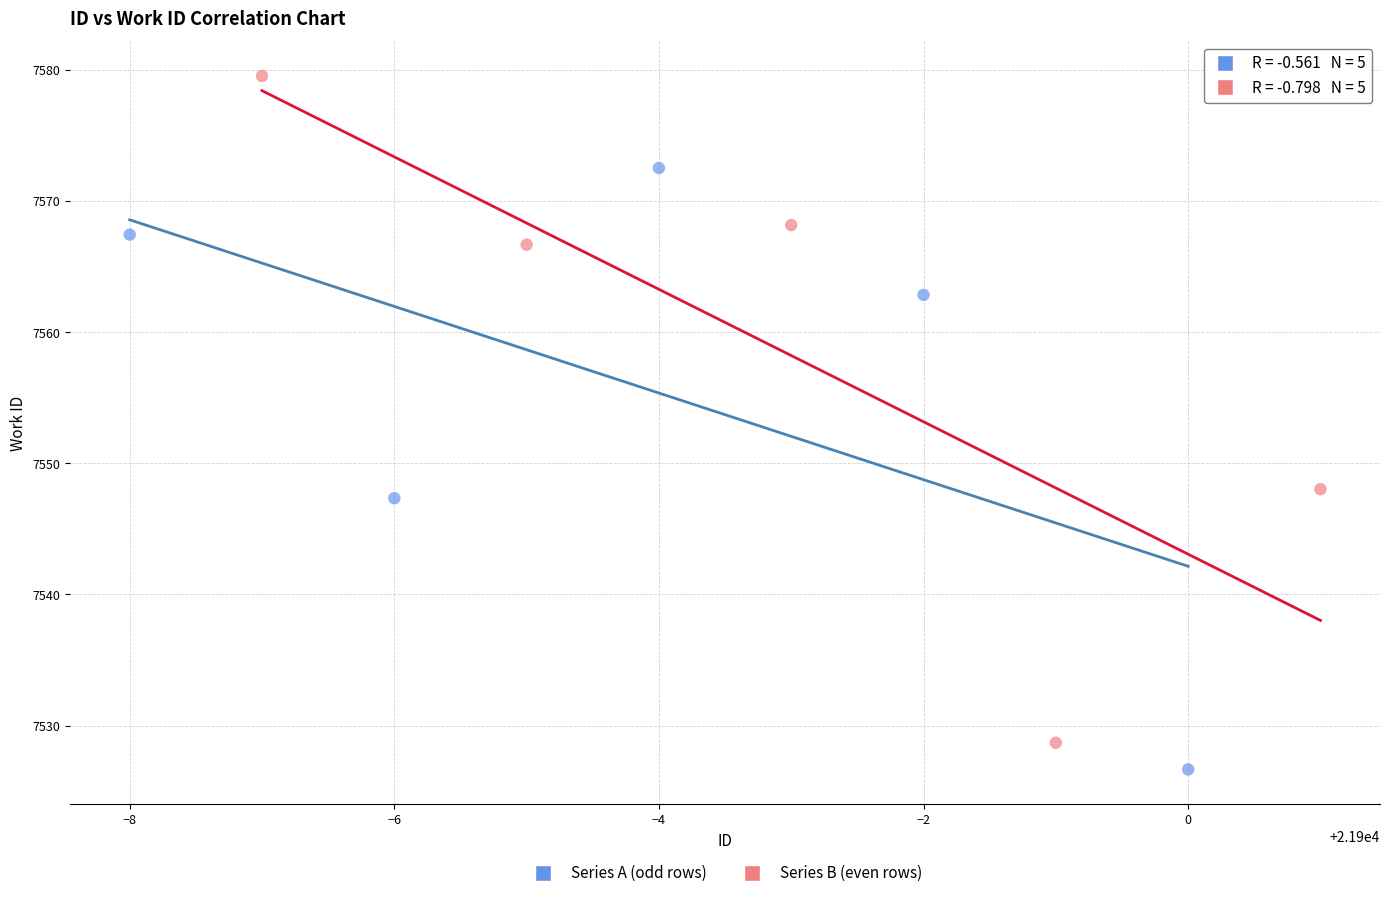

Which series contains the highest Y value?

Series B (even rows)